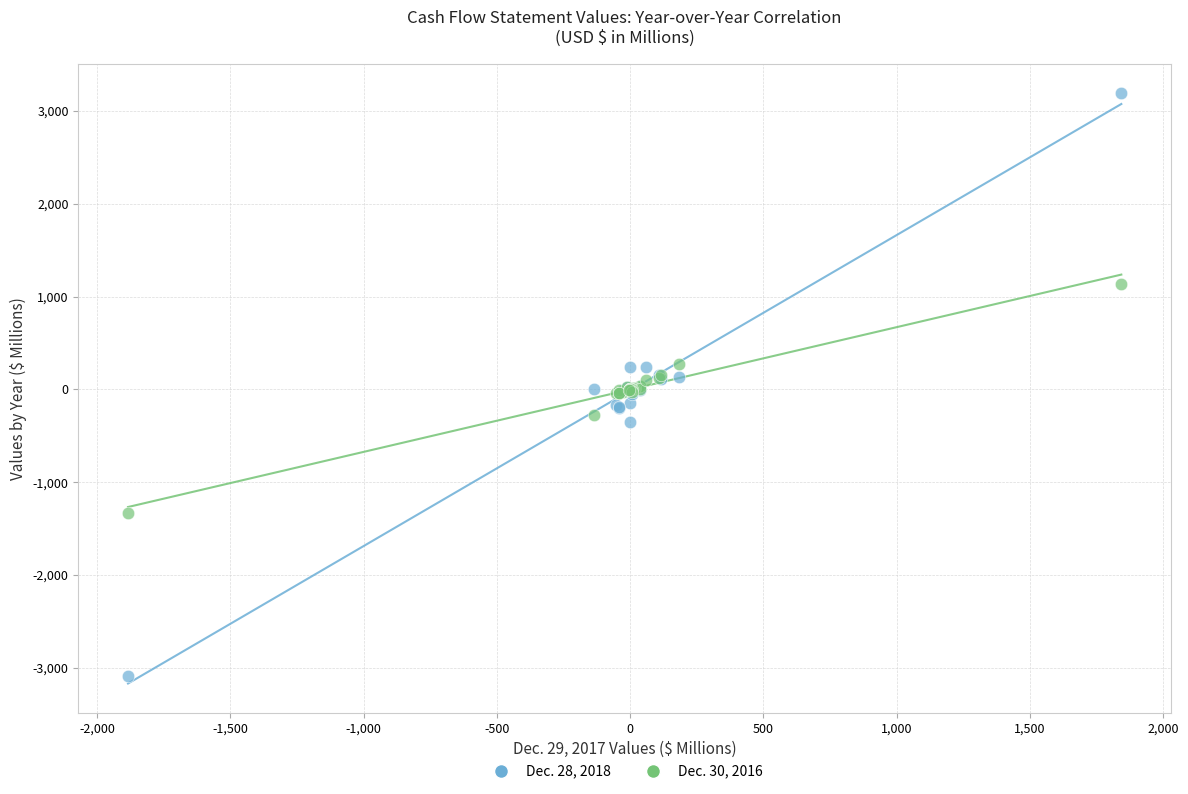

Which series has the largest Y range (max minus min)?

Dec. 28, 2018